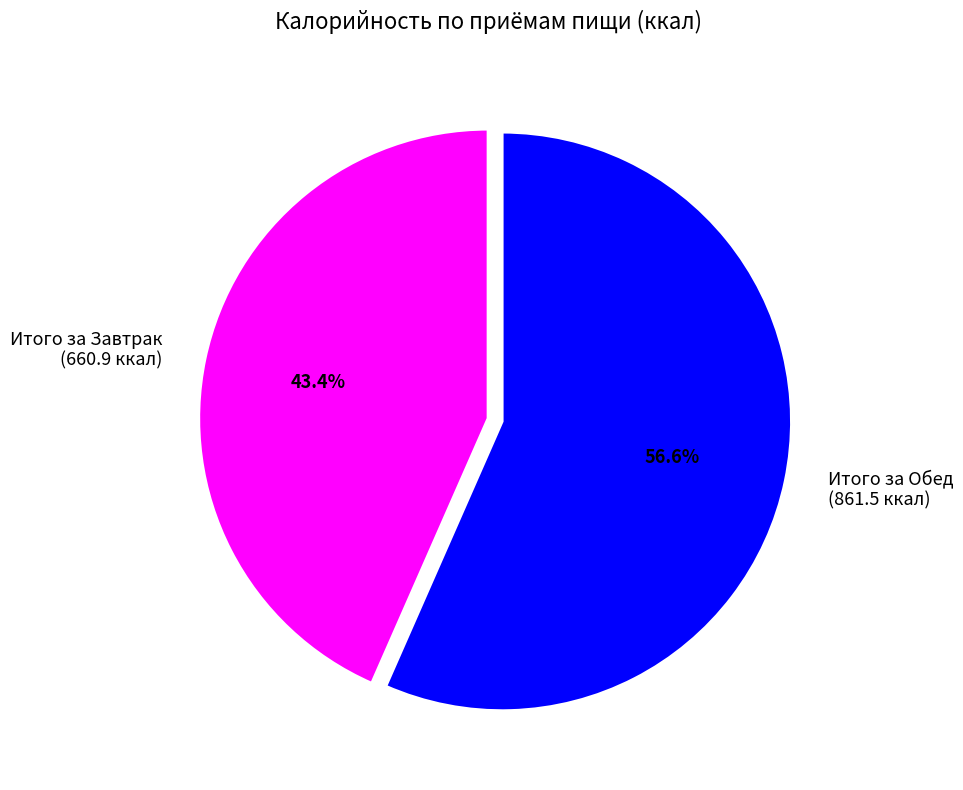

The Итого за Завтрак slice represents 43% of the pie. True or false?

True